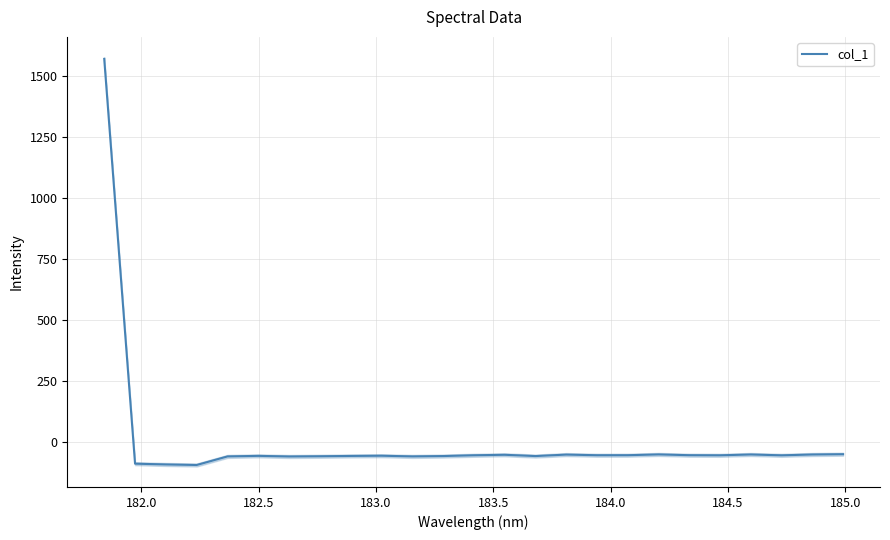

What is the value of the 21st point from the left?

-56.5